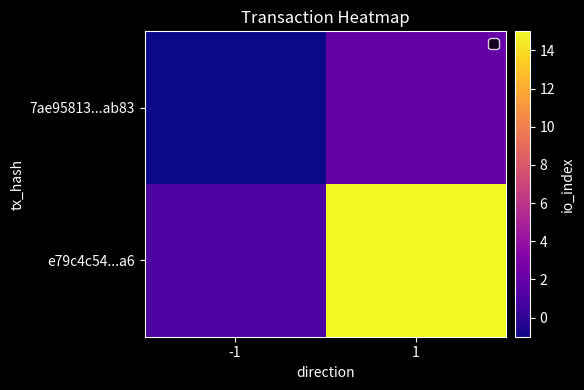

How many distinct data groups are displayed?

2